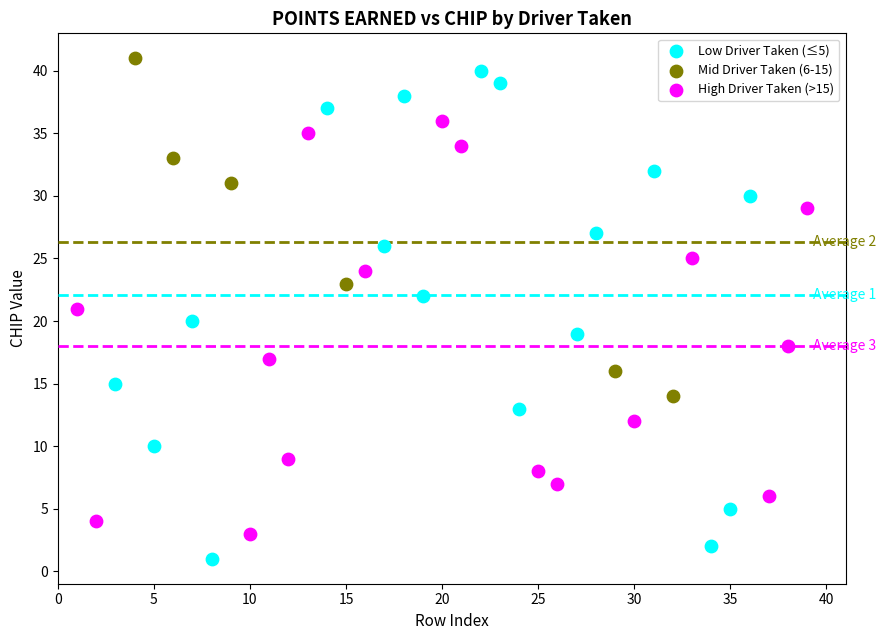

What are all the series names shown in the legend?

Low Driver Taken (≤5), Mid Driver Taken (6-15), High Driver Taken (>15)